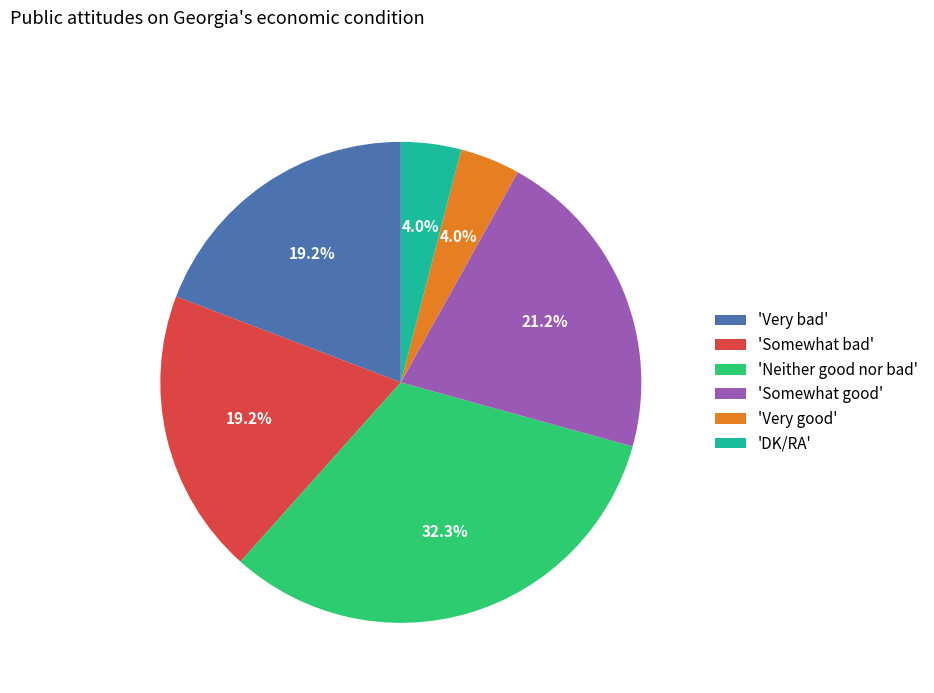

To the nearest percent, what is the difference between the largest and smallest slice percentages?

28%